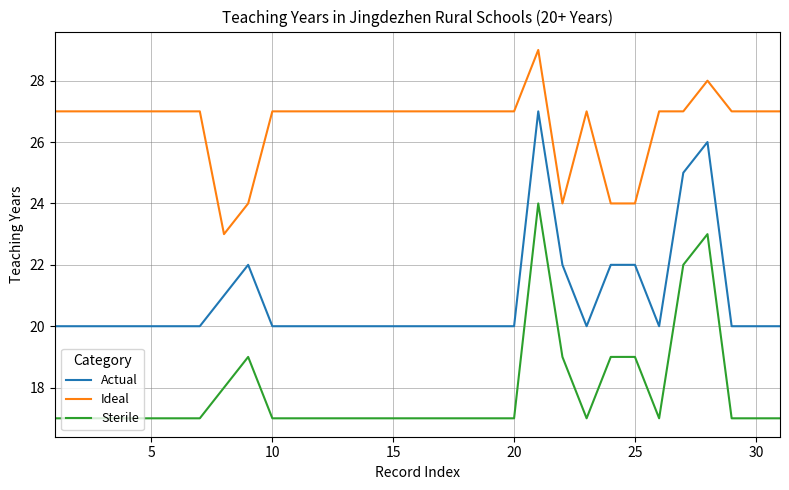

True or false: Sterile and Ideal cross at least once.

False